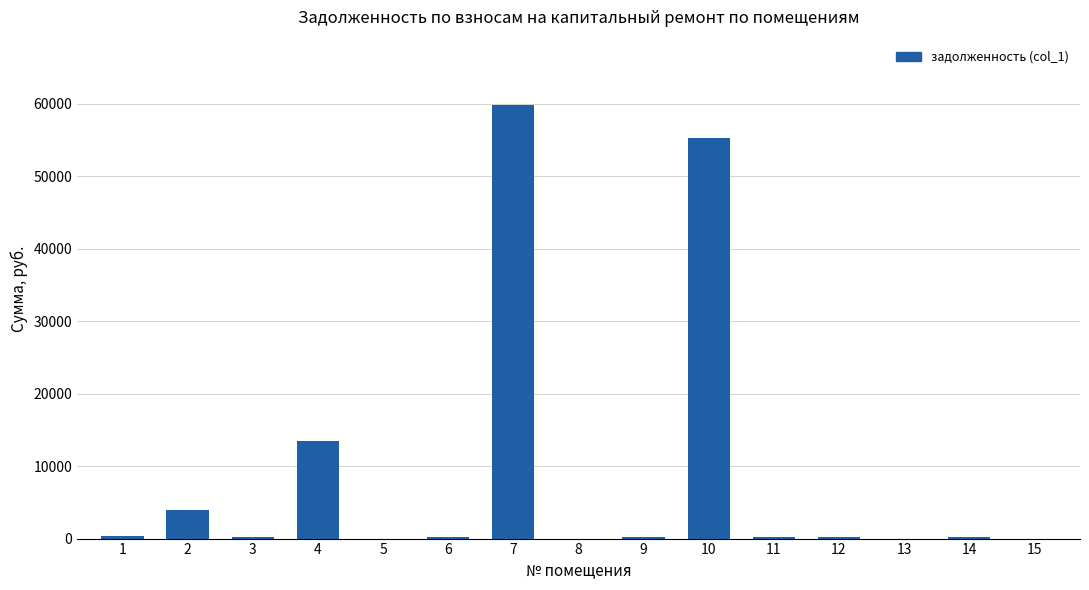

The value at 7 is 59859.5. True or false?

True